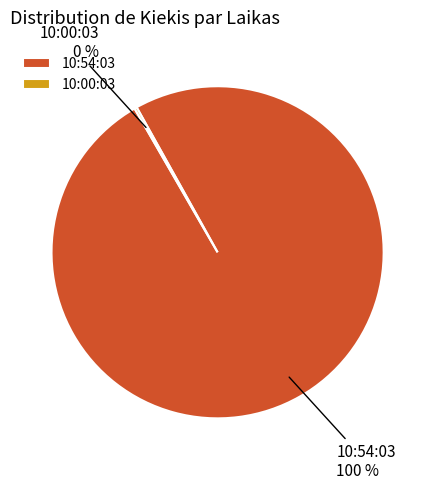

Does any single category account for the majority?

Yes